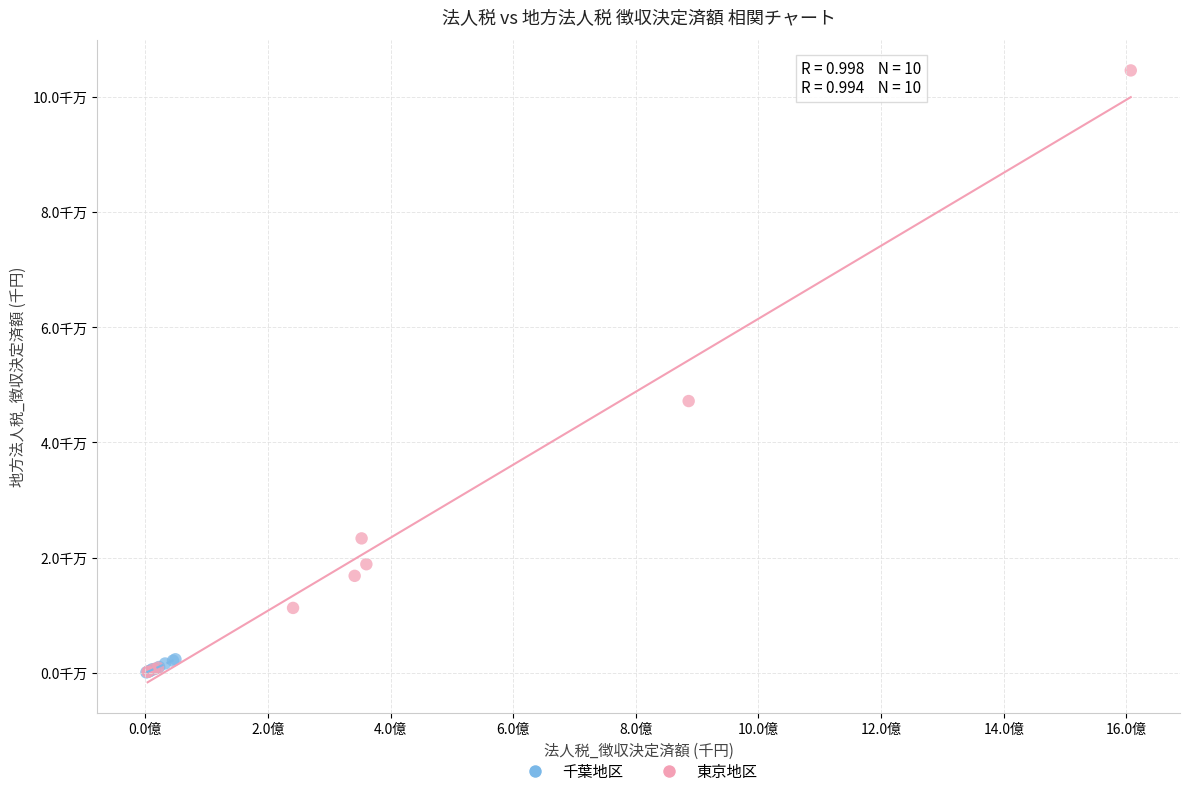

What are all the series names shown in the legend?

千葉地区, 東京地区